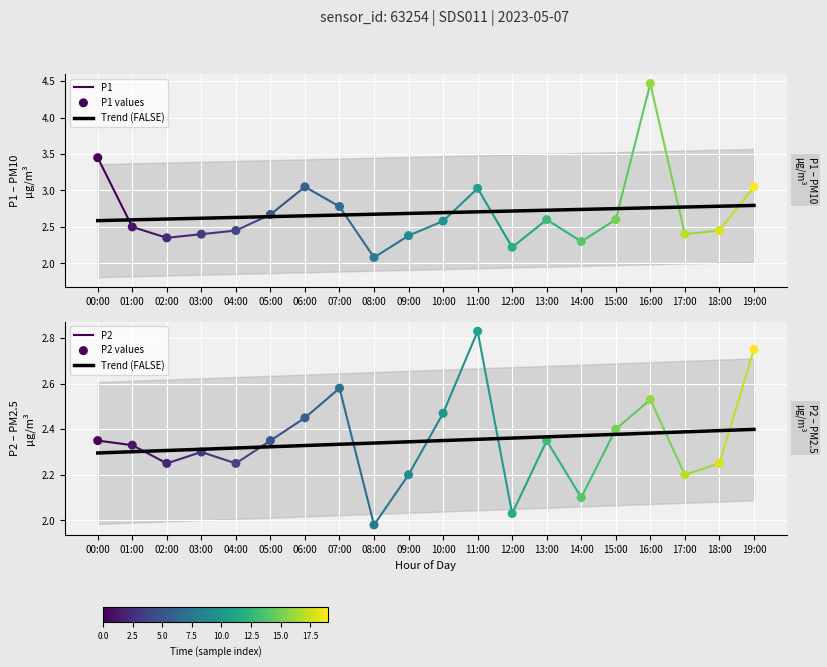

Which series has the largest Y range (max minus min)?

P1